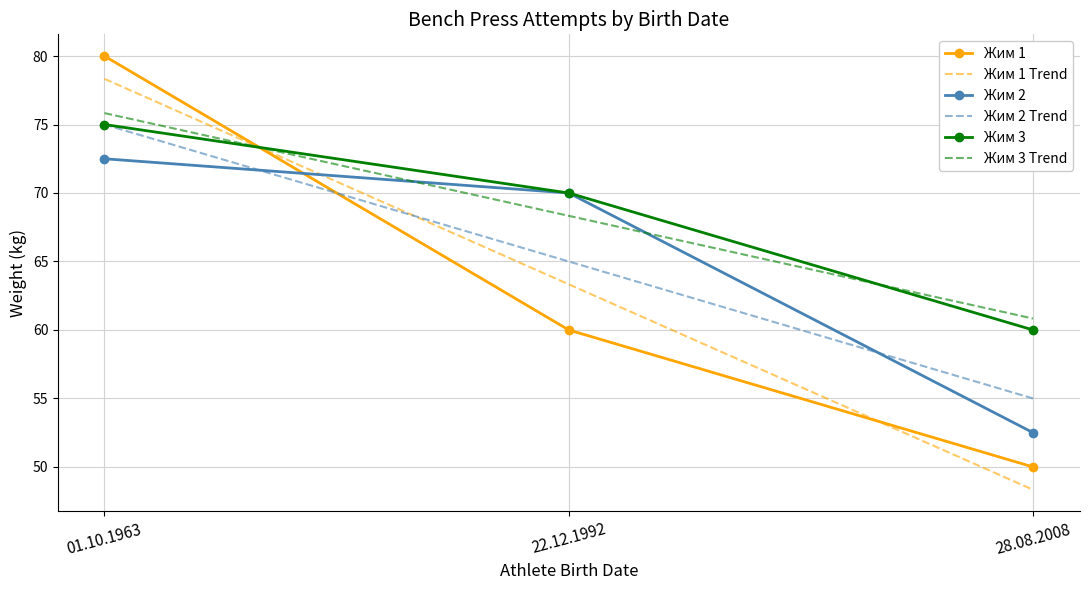

Reading right to left, what are all the values shown in this chart?

Жим 1: 28.08.2008=50.0	22.12.1992=60.0	01.10.1963=80.0
Жим 2: 28.08.2008=52.5	22.12.1992=70.0	01.10.1963=72.5
Жим 3: 28.08.2008=60.0	22.12.1992=70.0	01.10.1963=75.0